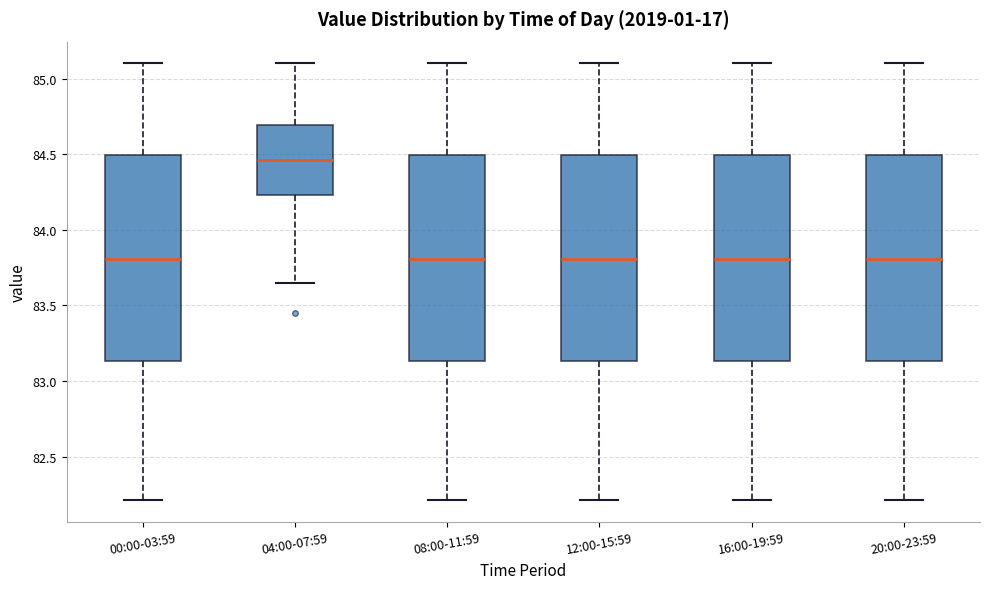

Reading left to right, read every box against the y-axis: the position of its median line, the range the box covers, and the ends of its whiskers. The values are not printed on the chart, so give them approximately, as read against the axis.

00:00-03:59: median 83.80, box 83.15 to 84.50, whiskers 82.20 to 85.10
04:00-07:59: median 84.45, box 84.25 to 84.70, whiskers 83.65 to 85.10
08:00-11:59: median 83.80, box 83.15 to 84.50, whiskers 82.20 to 85.10
12:00-15:59: median 83.80, box 83.15 to 84.50, whiskers 82.20 to 85.10
16:00-19:59: median 83.80, box 83.15 to 84.50, whiskers 82.20 to 85.10
20:00-23:59: median 83.80, box 83.15 to 84.50, whiskers 82.20 to 85.10